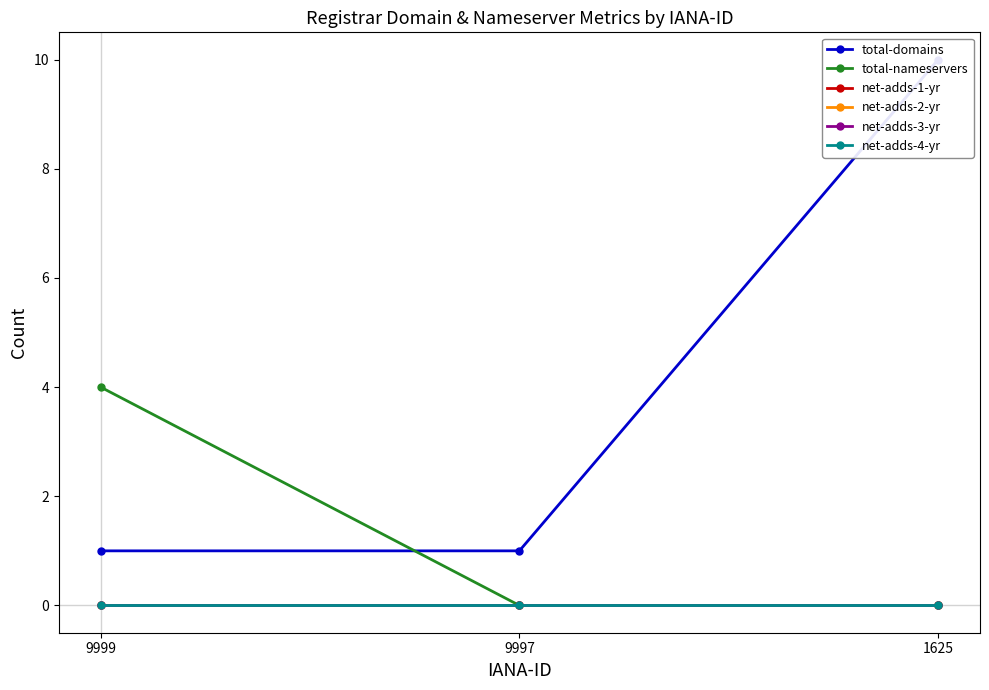

Which series has the largest total across all categories?

total-domains